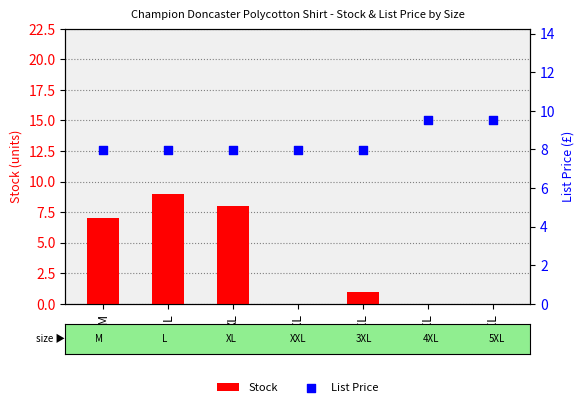

Which series has the largest total across all categories?

List Price